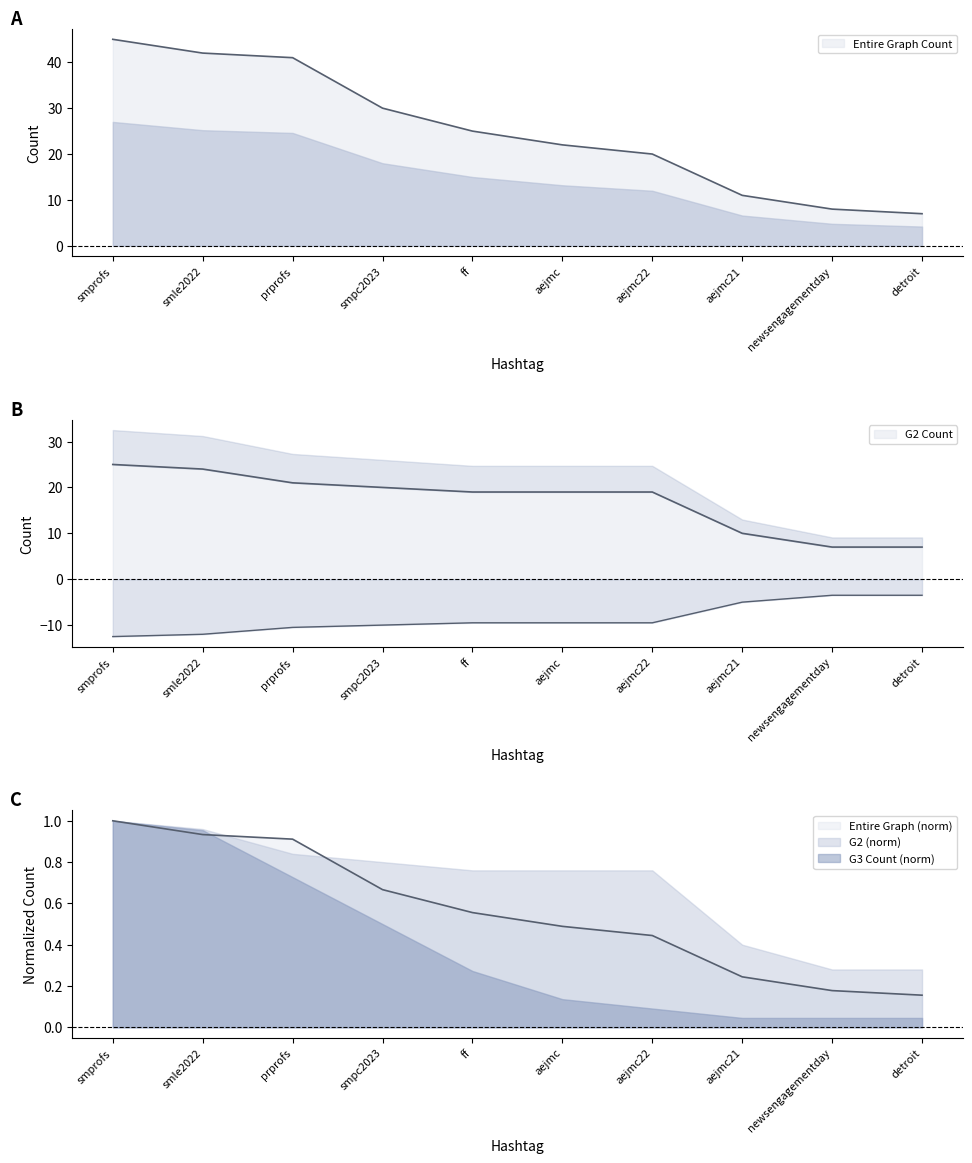

How many data points in G2 Count are less than 19?

3